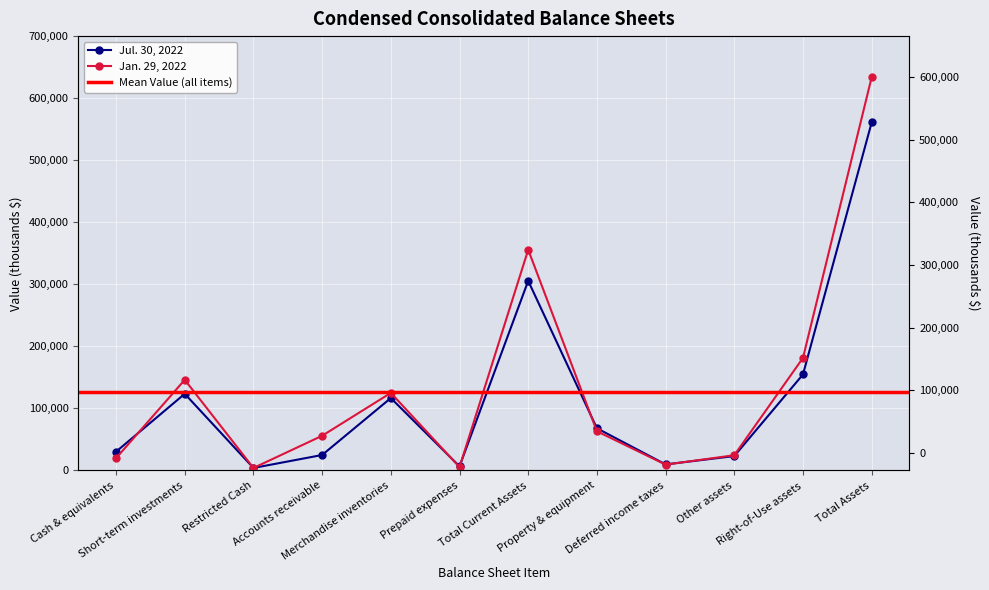

Does the chart display data point markers on the line(s)?

Yes